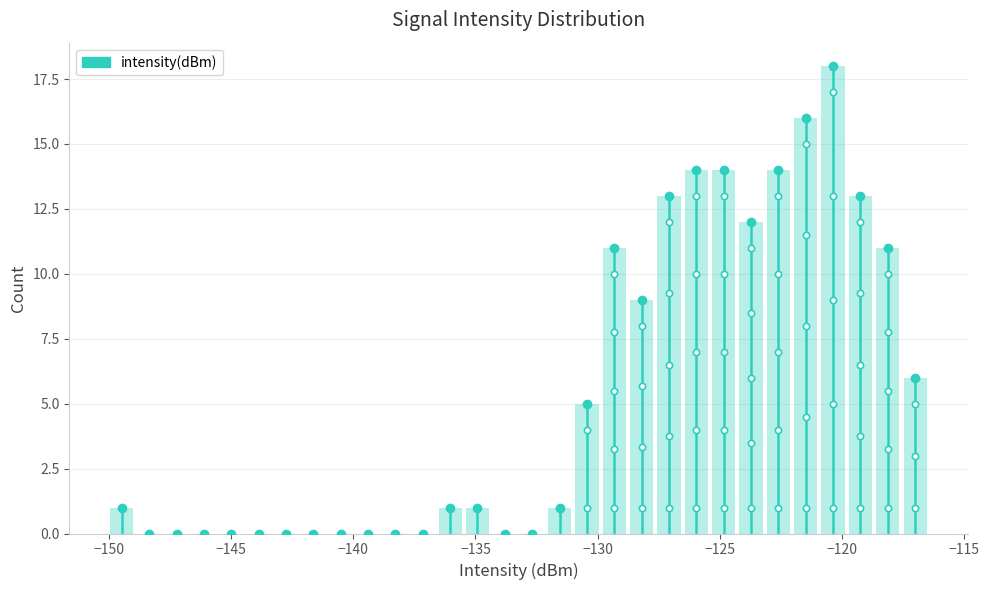

Read against the x-axis, roughly where is the centre of the tallest bar?

-120.5